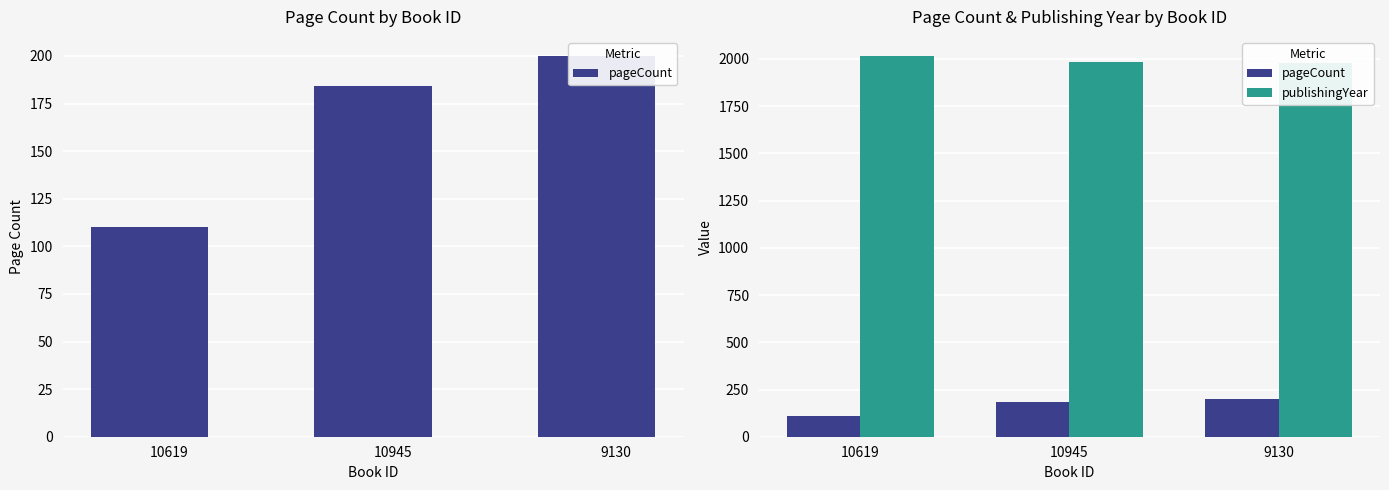

How many values in the pageCount series are below 184?

1